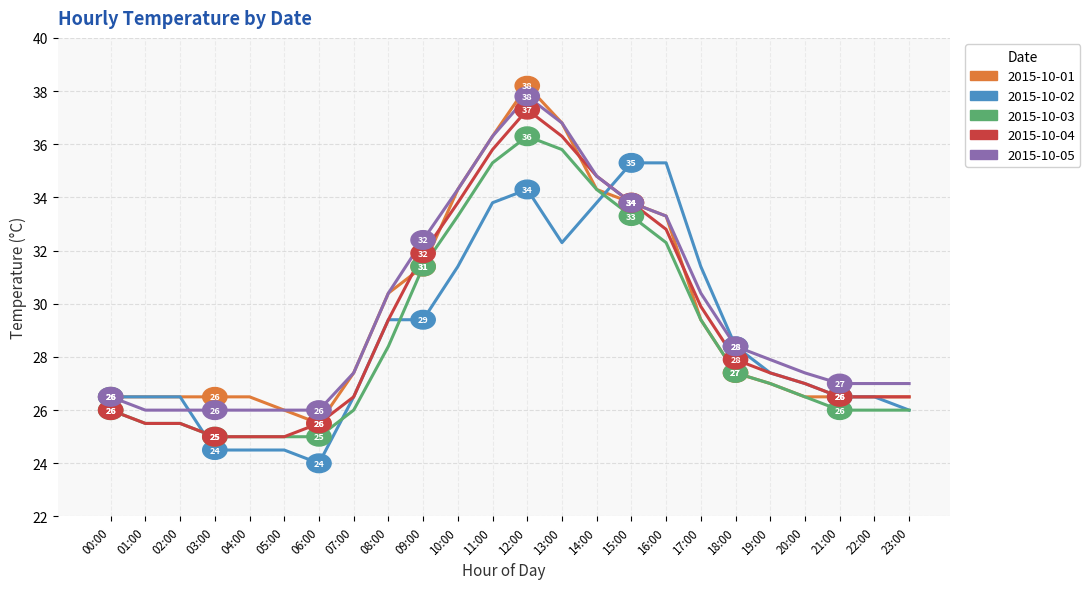

At how many categories does at least one series exceed 31?

9